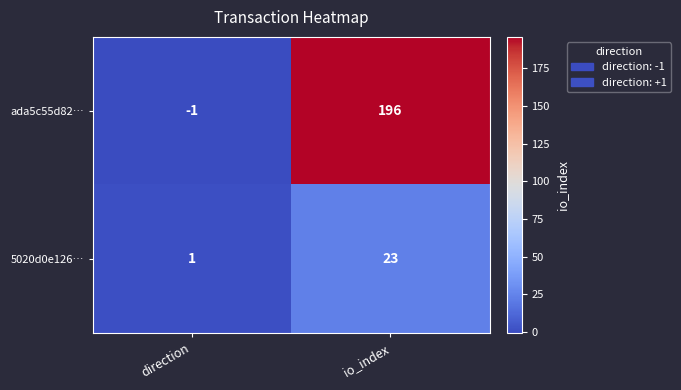

Which series changed the most between direction and io_index?

ada5c55d82…